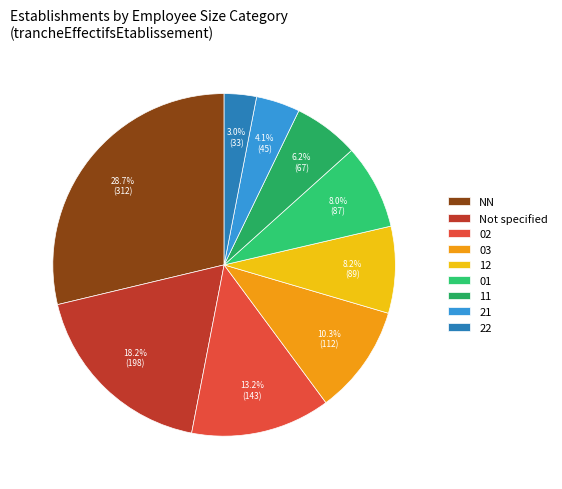

Is there any slice that represents more than half of the pie?

No